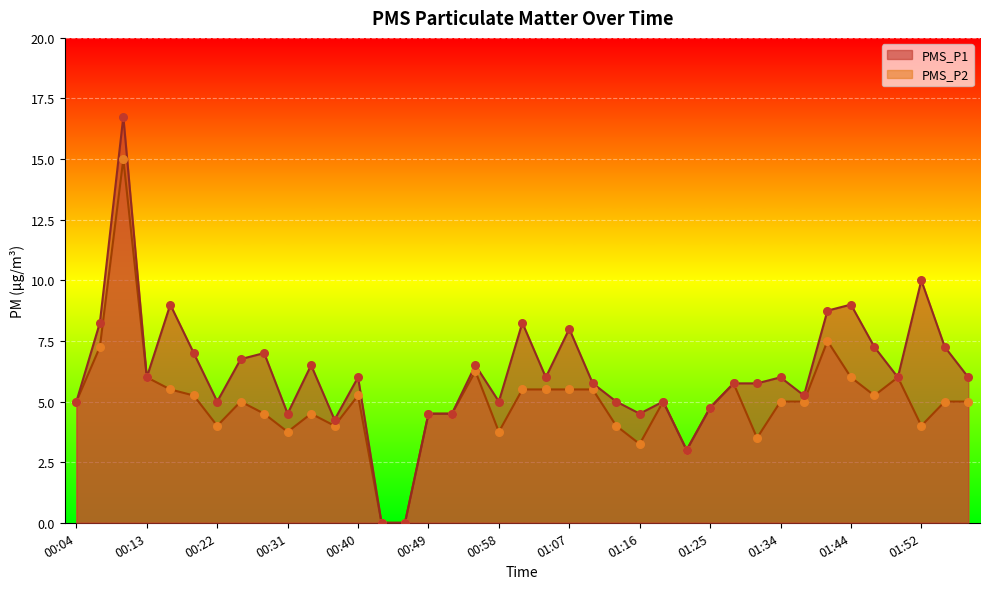

Is the value of PMS_P1 at 01:01 greater than the value of PMS_P2 at 01:13?

Yes